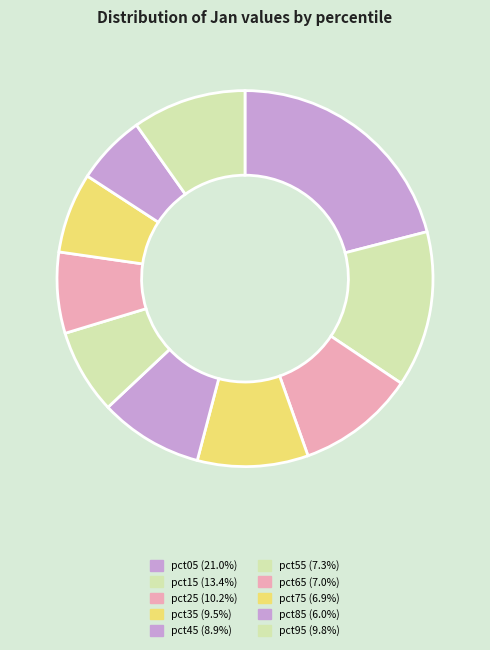

Rank the categories by value from lowest to highest.

pct85, pct75, pct65, pct55, pct45, pct35, pct95, pct25, pct15, pct05